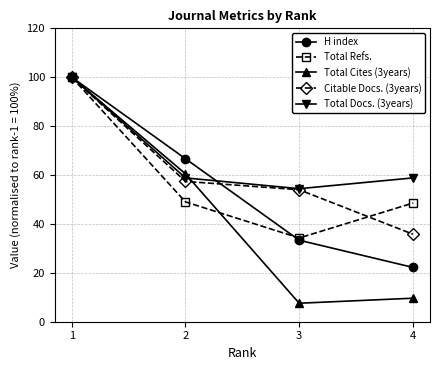

At which category is the sum across all series the highest?

1